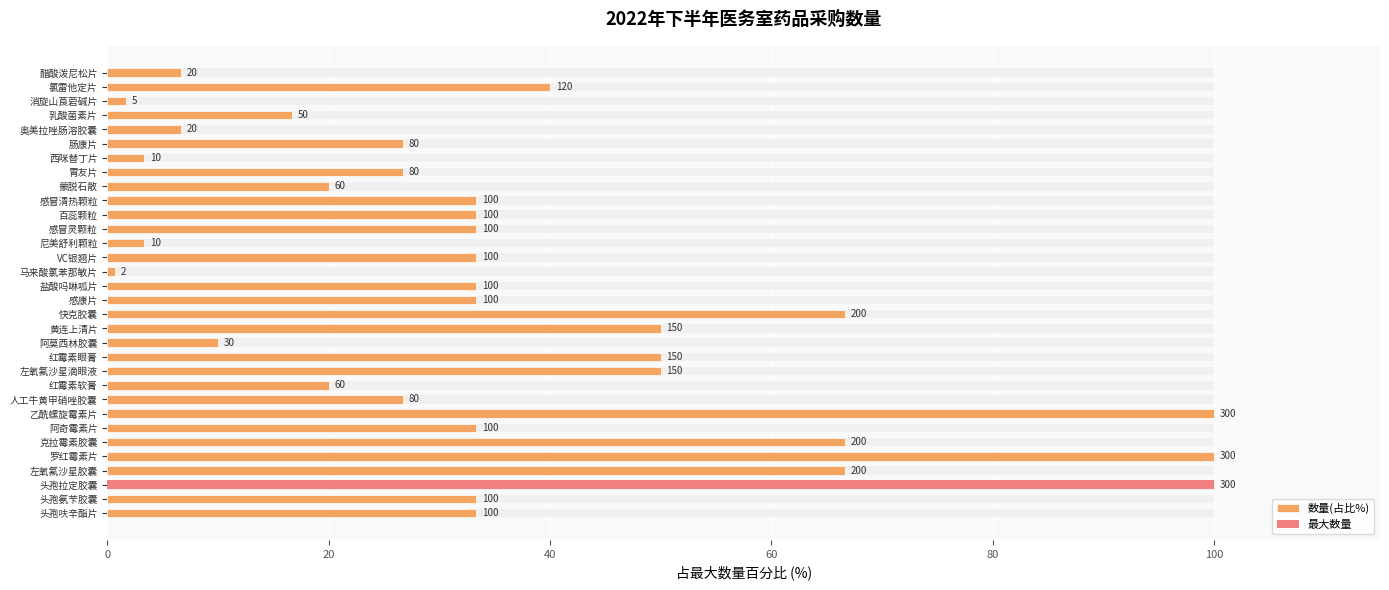

Reading left to right, extract all data points from this chart.

33.3	33.3	100.0	66.7	100.0	66.7	33.3	100.0	26.7	20.0	50.0	50.0	10.0	50.0	66.7	33.3	33.3	0.7	33.3	3.3	33.3	33.3	33.3	20.0	26.7	3.3	26.7	6.7	16.7	1.7	40.0	6.7